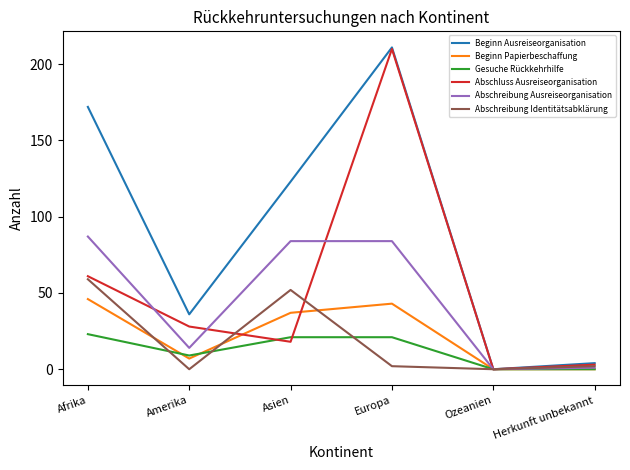

What is the difference between the maximum and minimum values in the Beginn Ausreiseorganisation series?

211